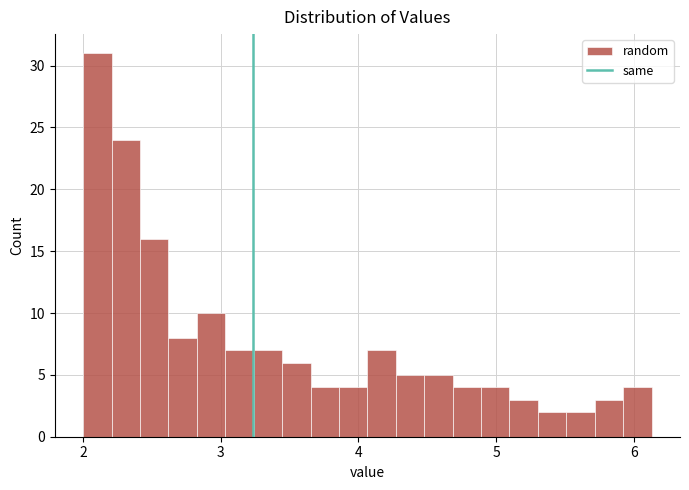

Around what value on the x-axis is the tallest bar? Give the approximate position of its centre, as read against the axis.

2.1